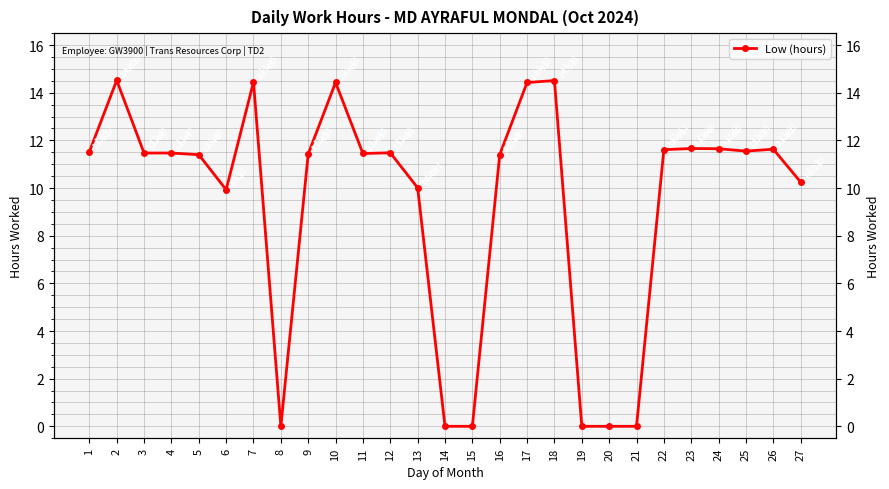

At which category does the data reach its first local peak?

2